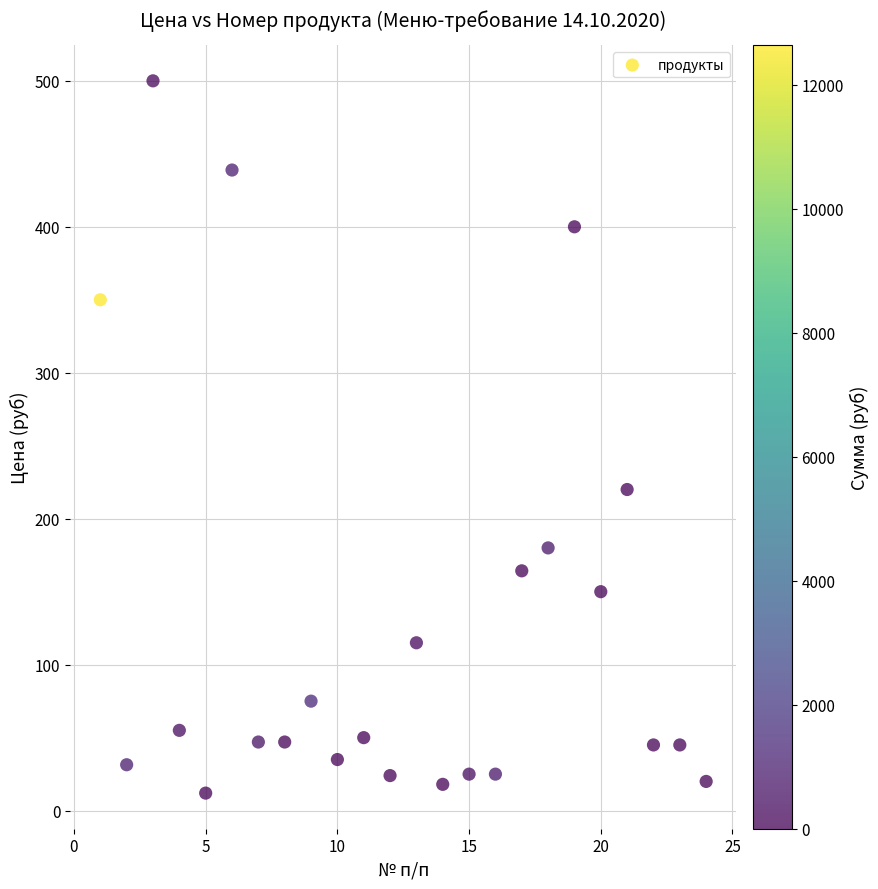

What is the range of Y values (max minus min)?

488.0